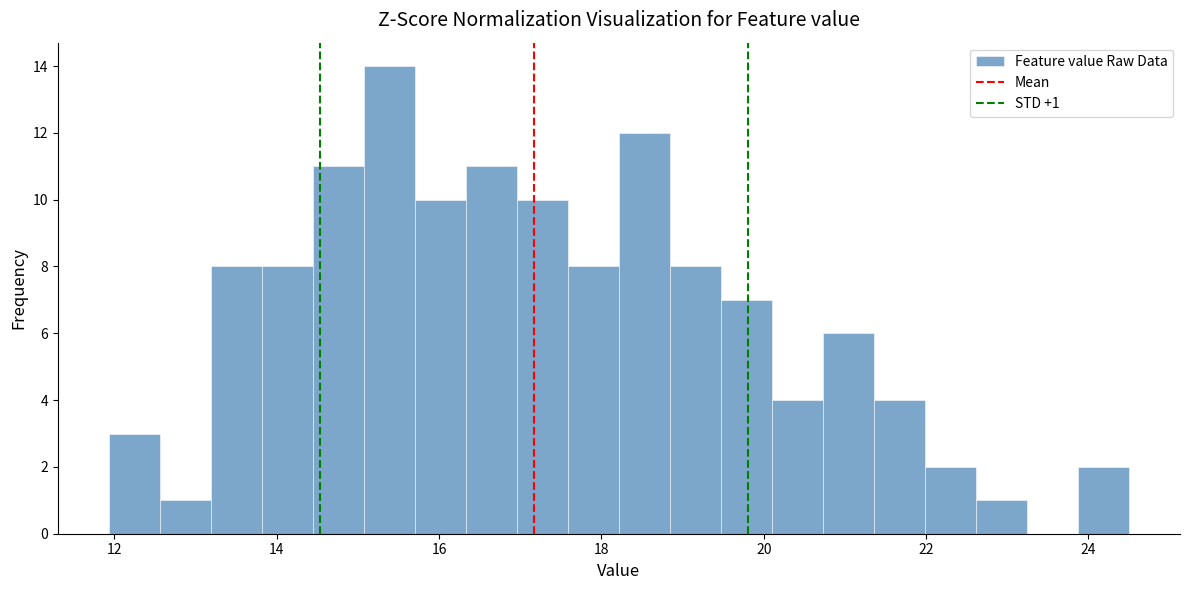

Read against the x-axis, roughly where is the centre of the tallest bar?

15.4